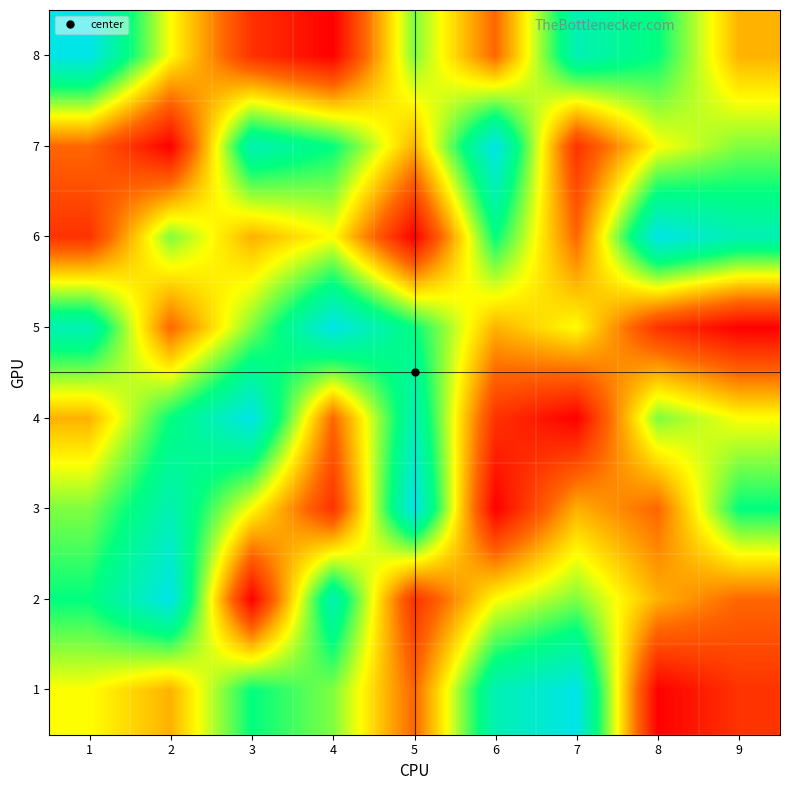

Rank the series at 6 from highest to lowest value.

7, 1, 6, 2, 5, 8, 4, 3